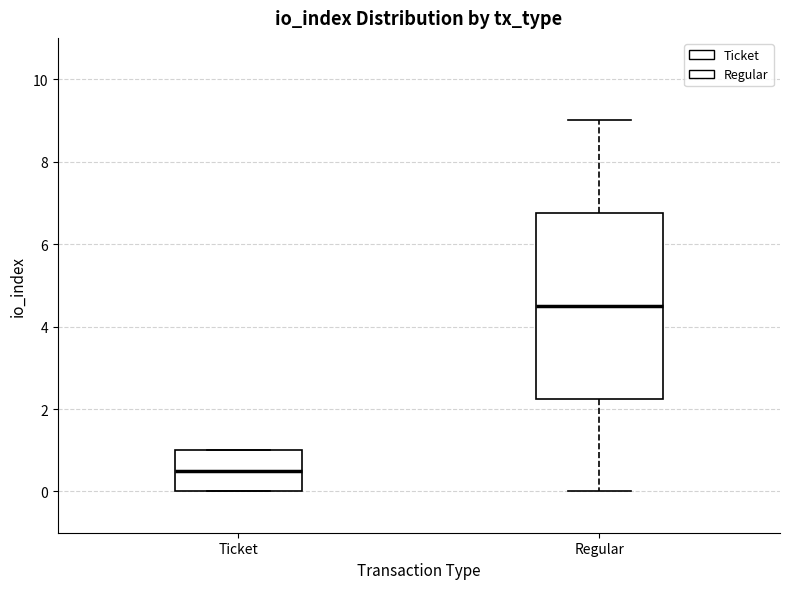

Reading left to right, read every box against the y-axis: the position of its median line, the range the box covers, and the ends of its whiskers. The values are not printed on the chart, so give them approximately, as read against the axis.

Ticket: median 0.6, box 0.0 to 1.0, whiskers 0.0 to 1.0
Regular: median 4.6, box 2.2 to 6.8, whiskers 0.0 to 9.0